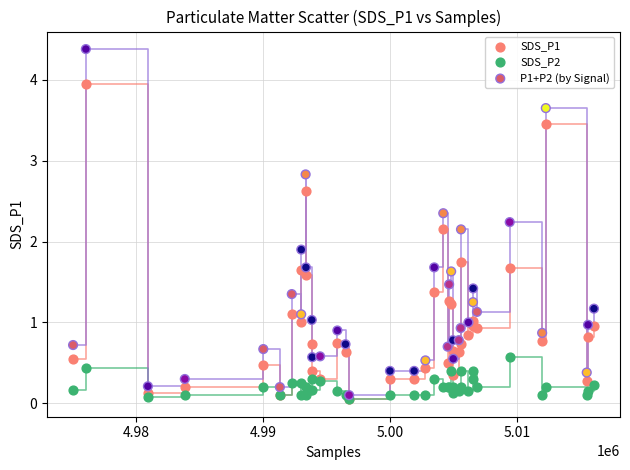

Across all series, what Y value is closest to 2?

1.9